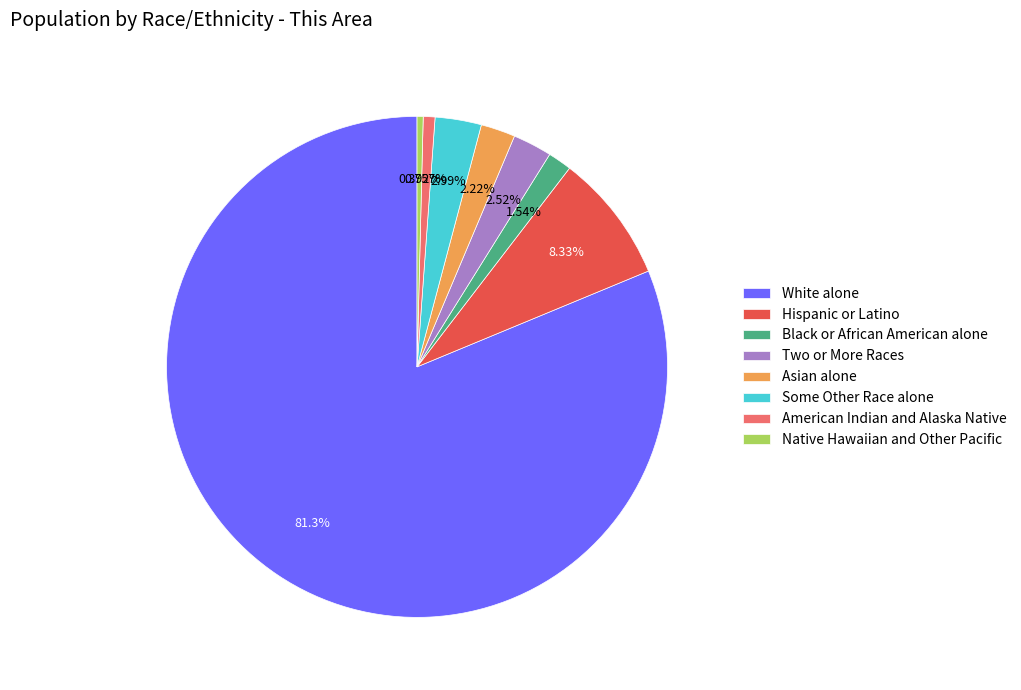

How many segments does this pie chart have?

8